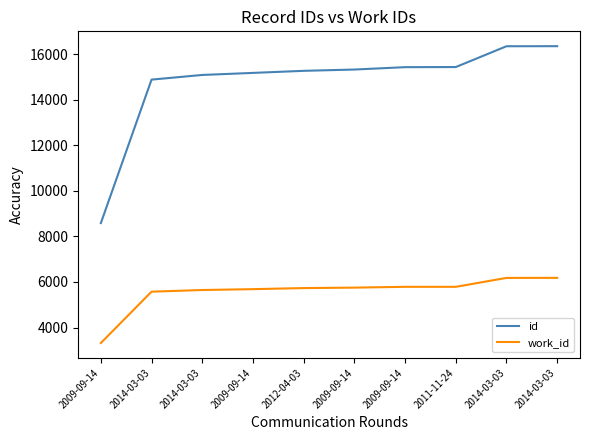

At how many categories does at least one series exceed 16079?

2